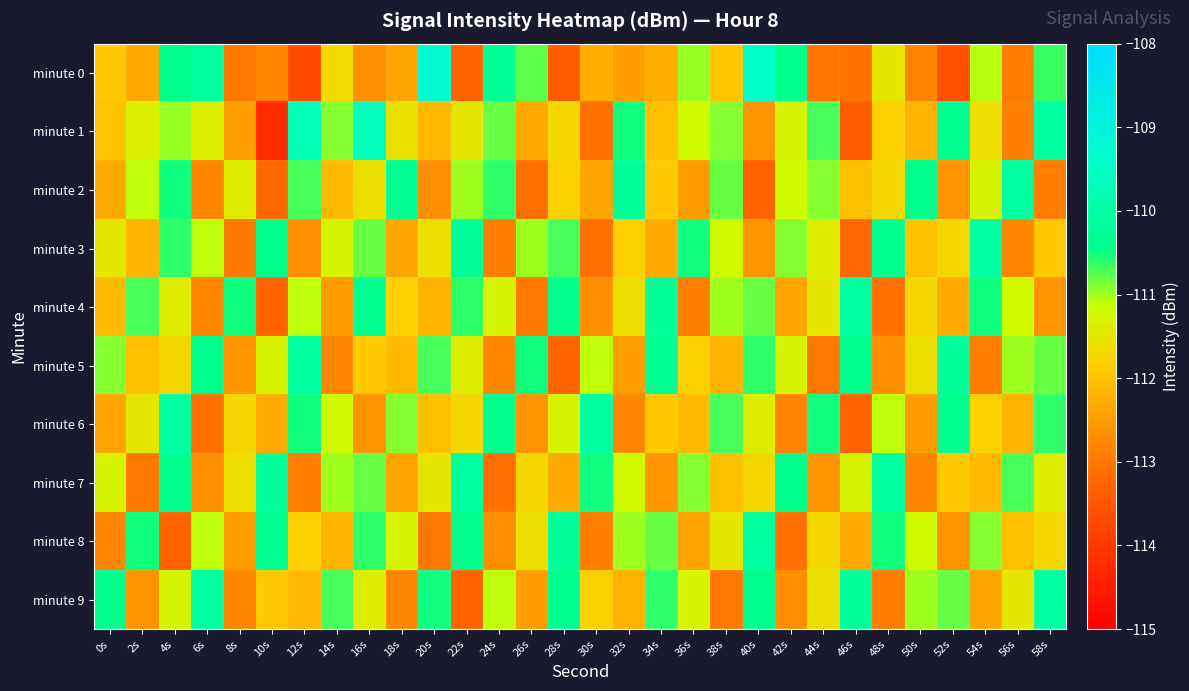

At which category is the sum across all series the highest?

4s